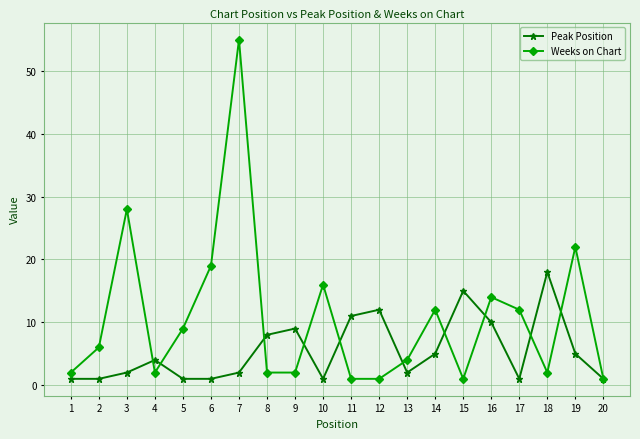

At which category does Weeks on Chart reach its first local peak?

3